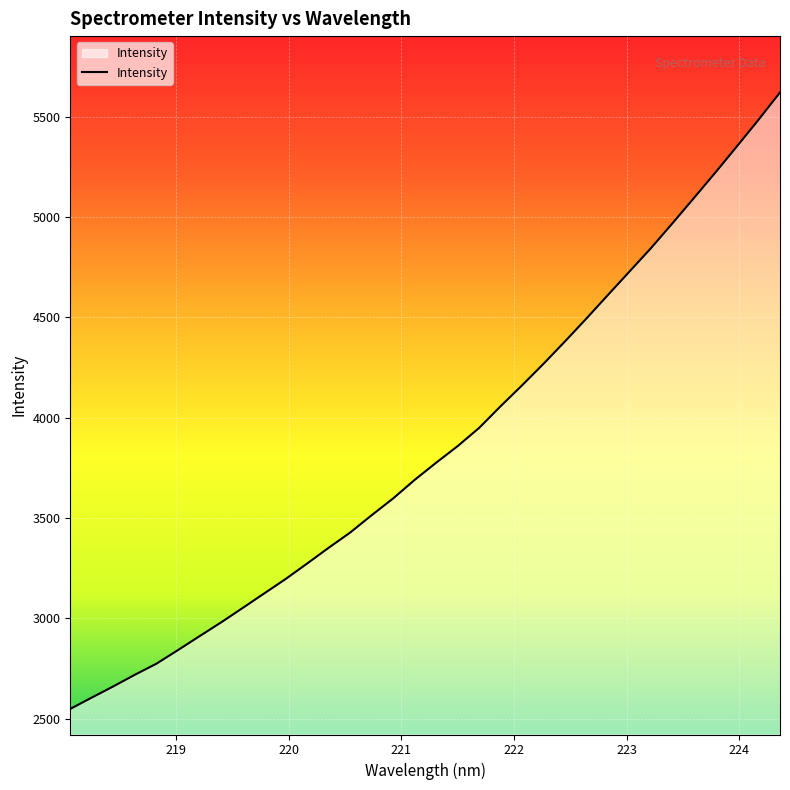

How many lines are shown in the chart?

1